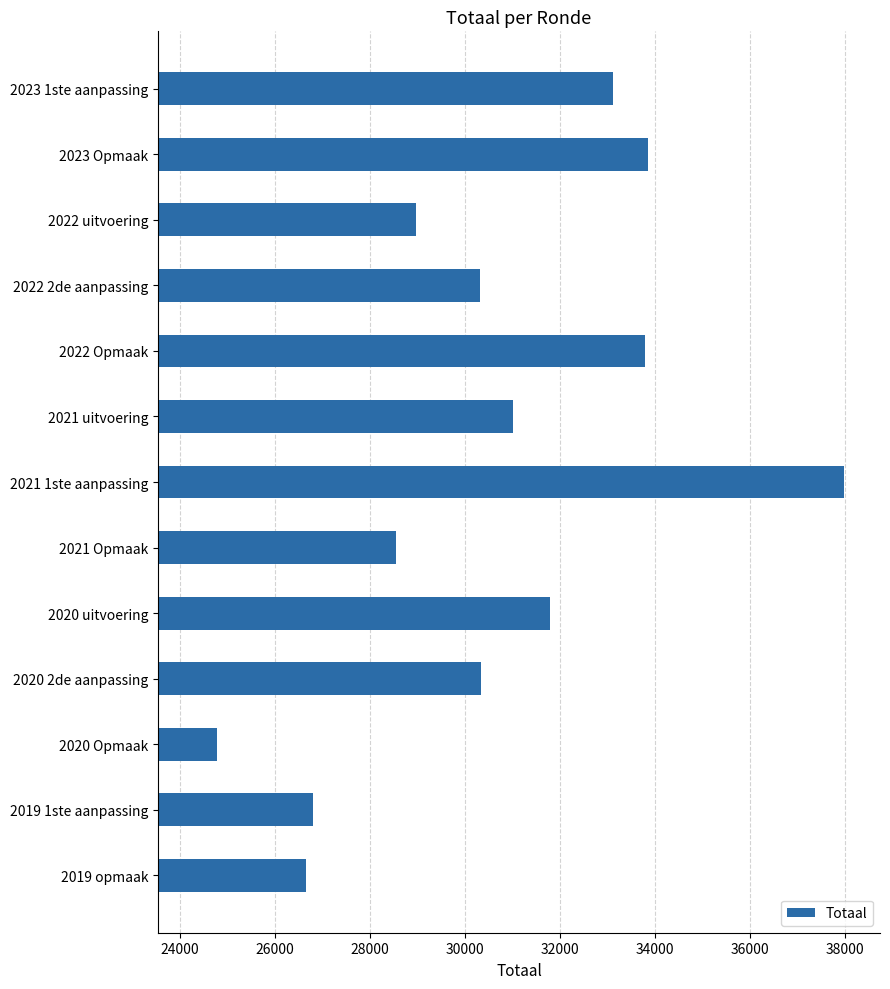

How many bars are there in total?

13